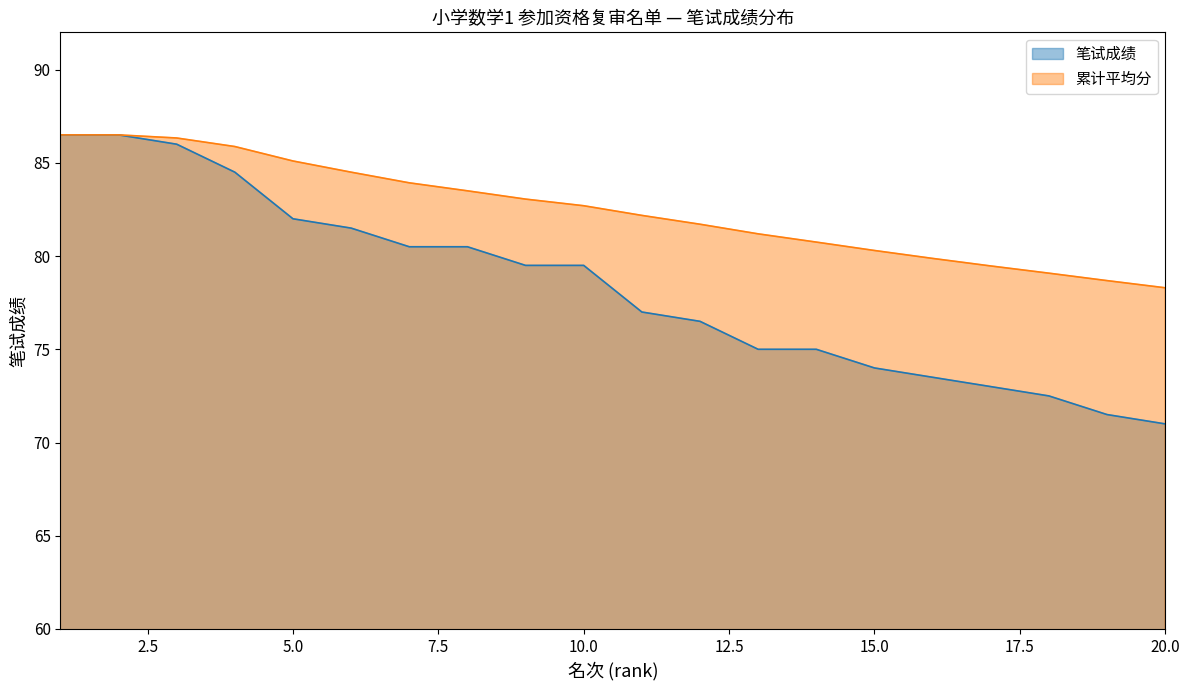

The chart shows a value of 21.4 at 4. True or false?

False